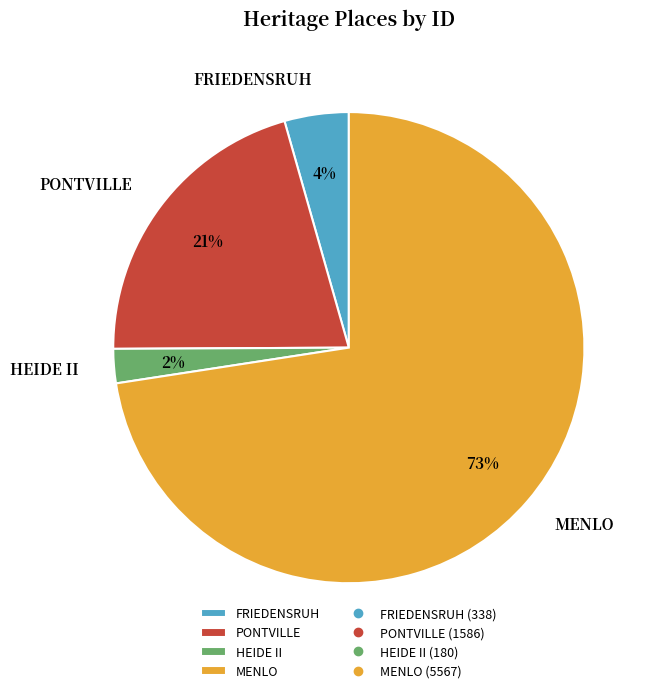

Which category has the biggest portion of the pie?

MENLO